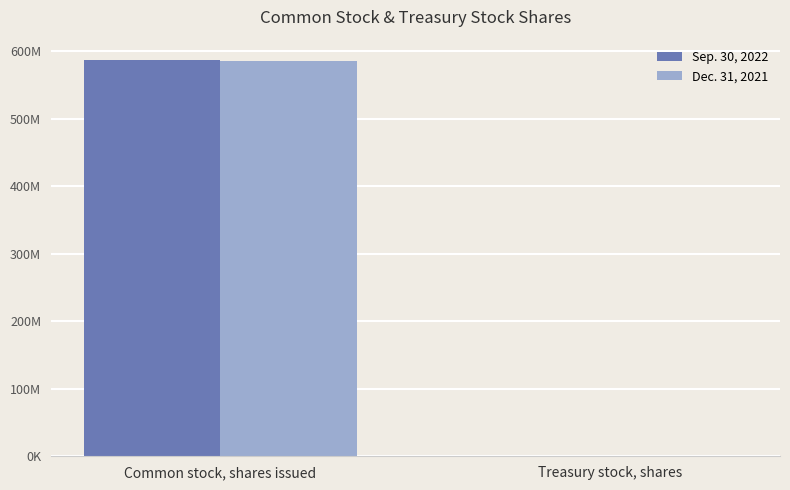

Count the Dec. 31, 2021 values in the range 257268 to 585521512.

2